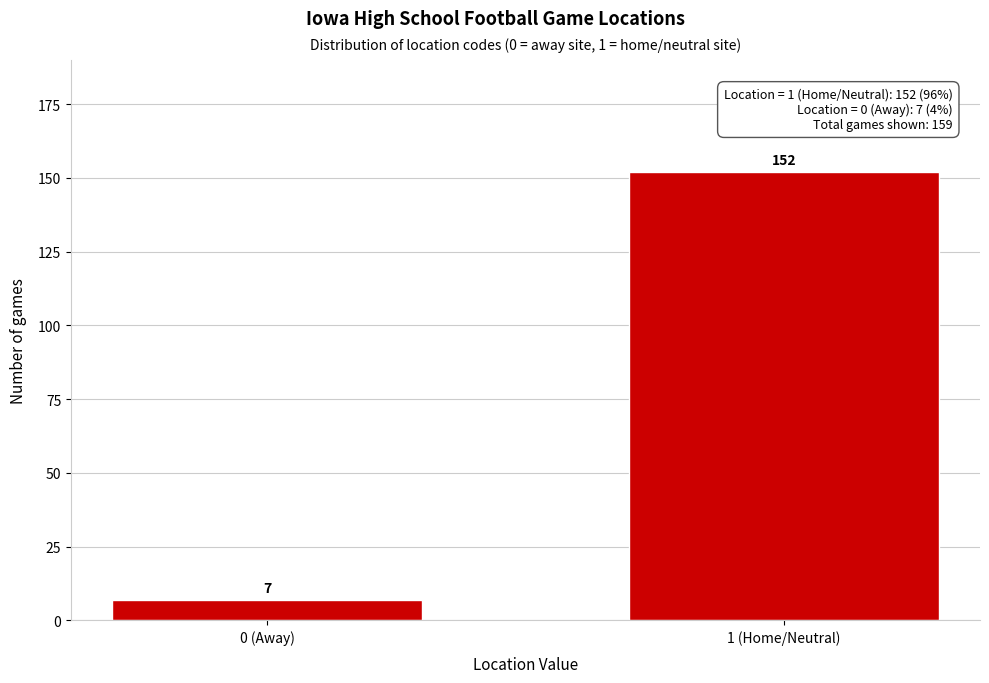

Reading left to right, transcribe all the data shown in this chart.

0 (Away)=7	1 (Home/Neutral)=152